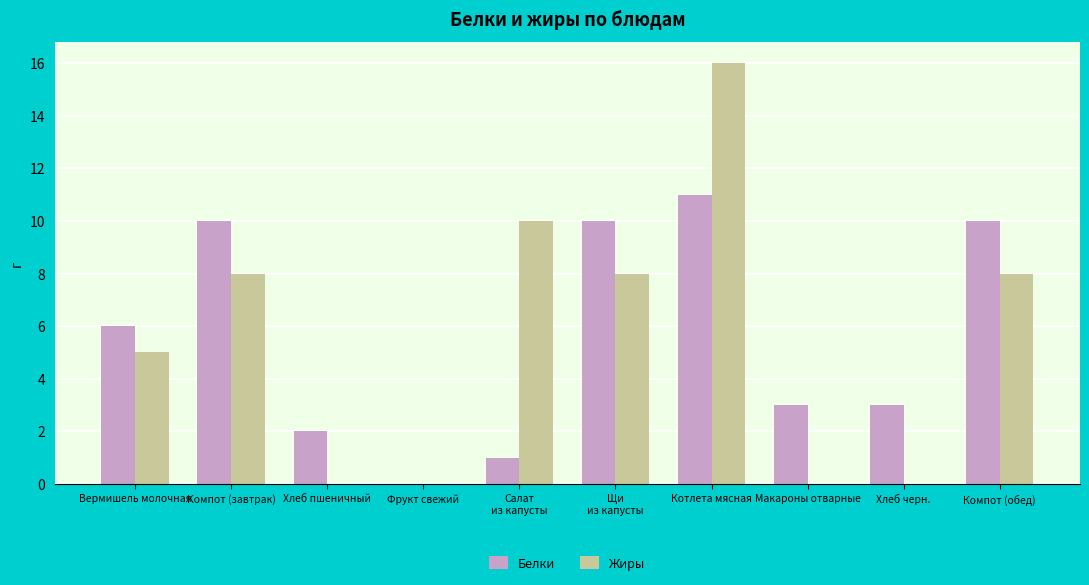

How many categories are shown in the chart?

10